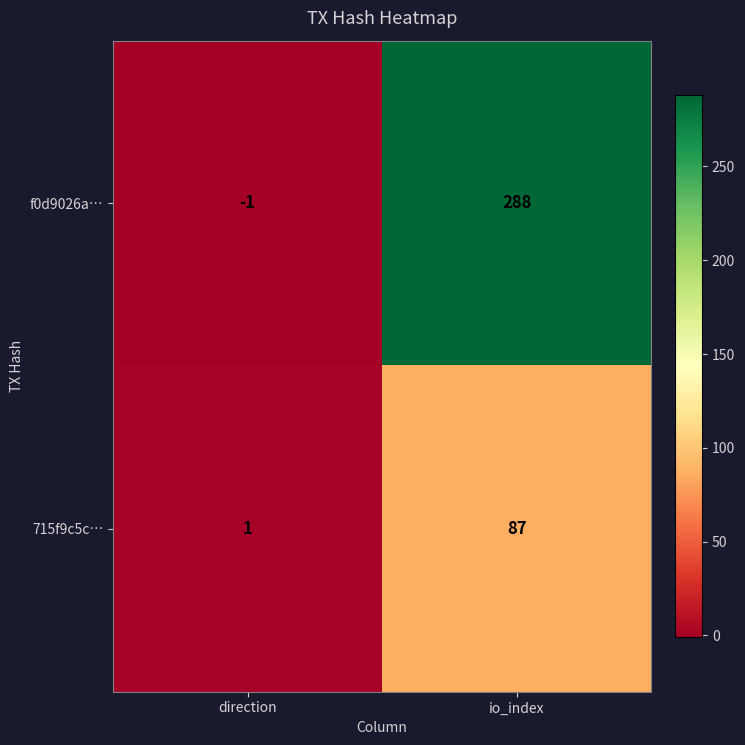

What is the maximum value for 715f9c5c…?

87